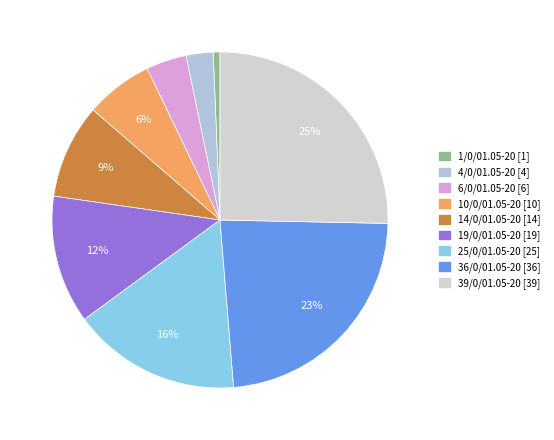

Which has a higher value, 25/0/01.05-20 or 36/0/01.05-20?

36/0/01.05-20